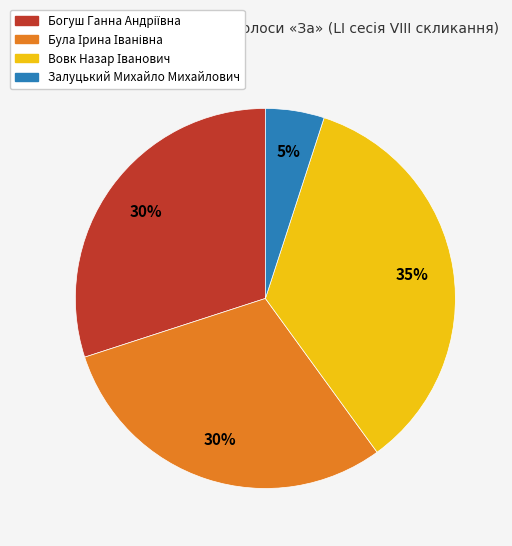

To the nearest percent, what is the average slice percentage?

25%